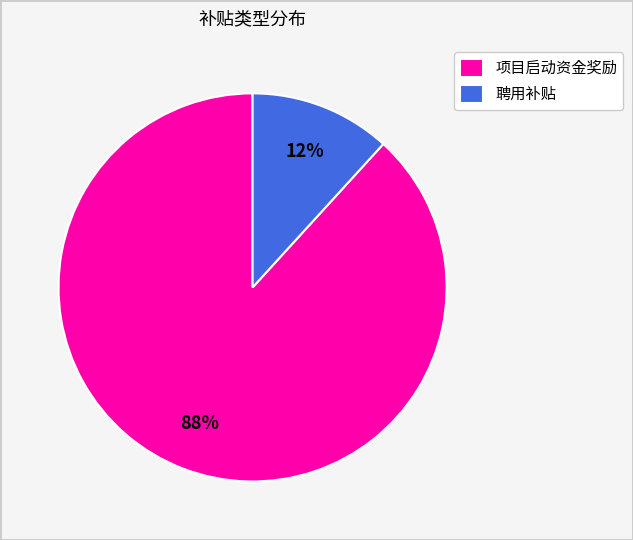

What is the majority slice?

项目启动资金奖励